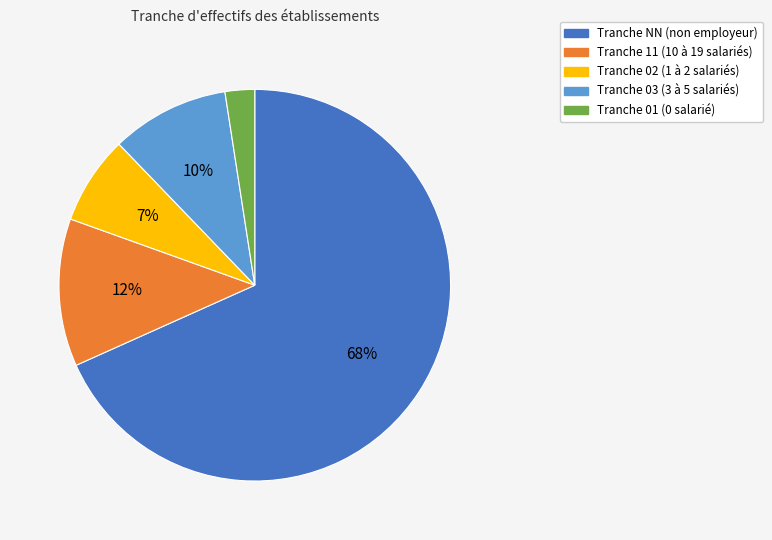

To the nearest percent, what is the average slice percentage?

20%